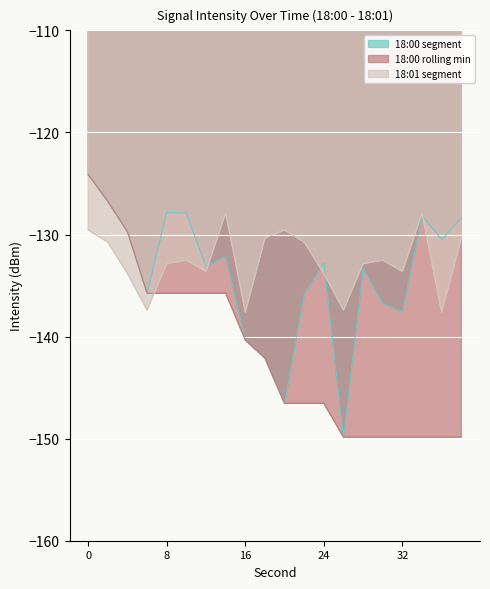

Is the value of 18:00 rolling min at 0 greater than the value of 18:01 segment at 24?

Yes